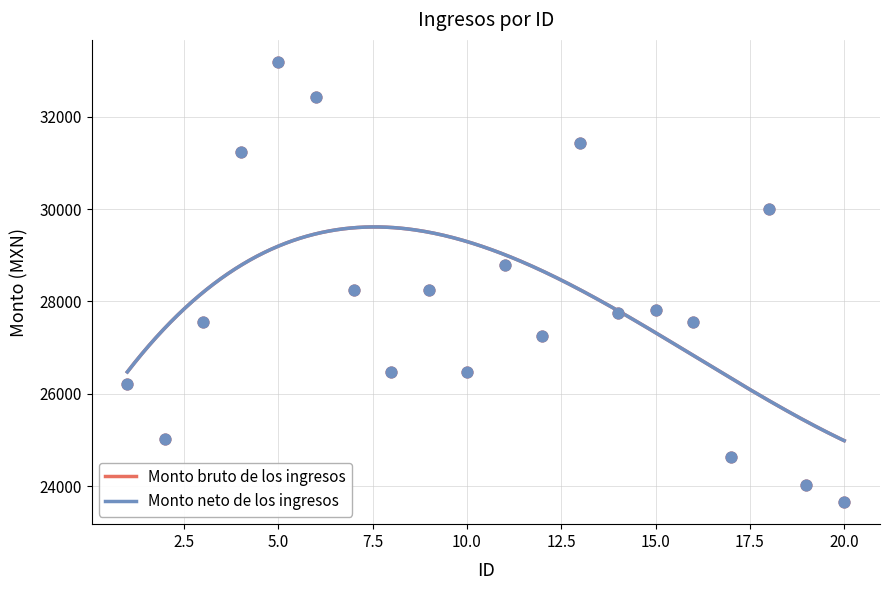

Which series has the largest total across all categories?

Monto bruto de los ingresos